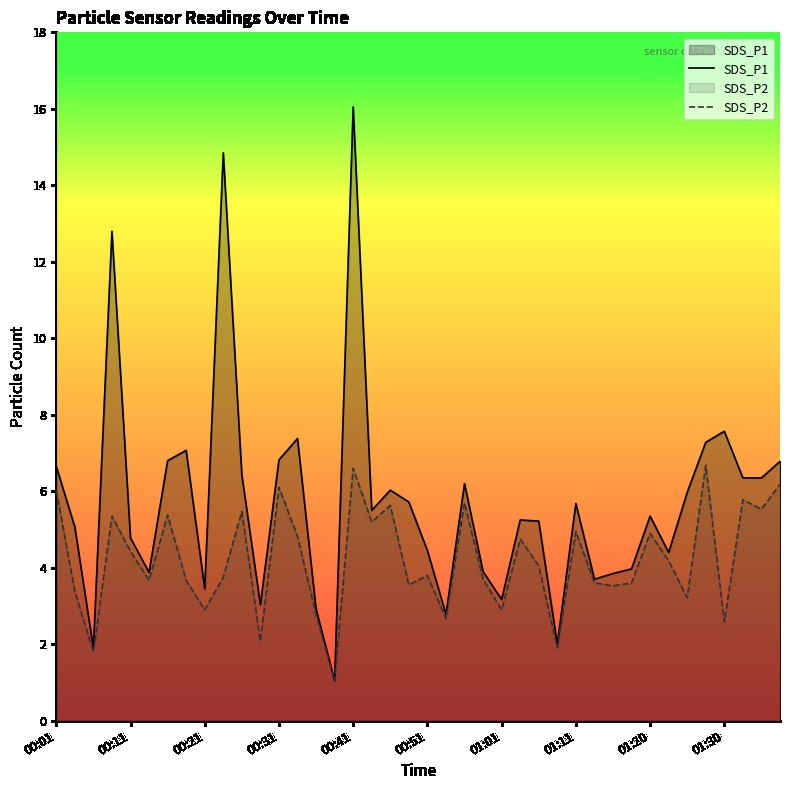

True or false: SDS_P2 and SDS_P1 intersect in this chart.

False